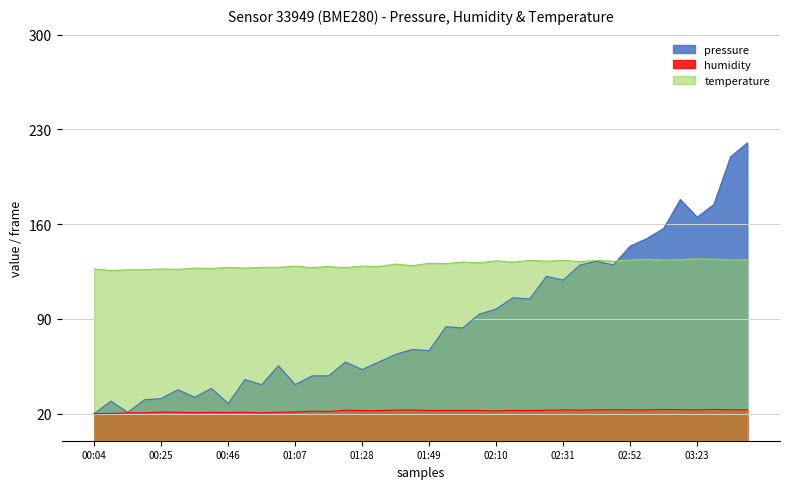

What is the difference between the highest and lowest values at 02:36?

109.7